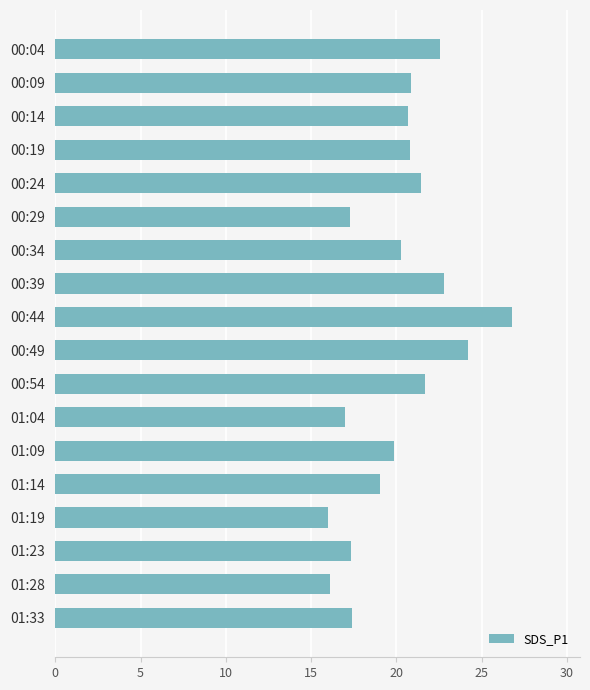

What is the minimum value shown in the chart?

16.0